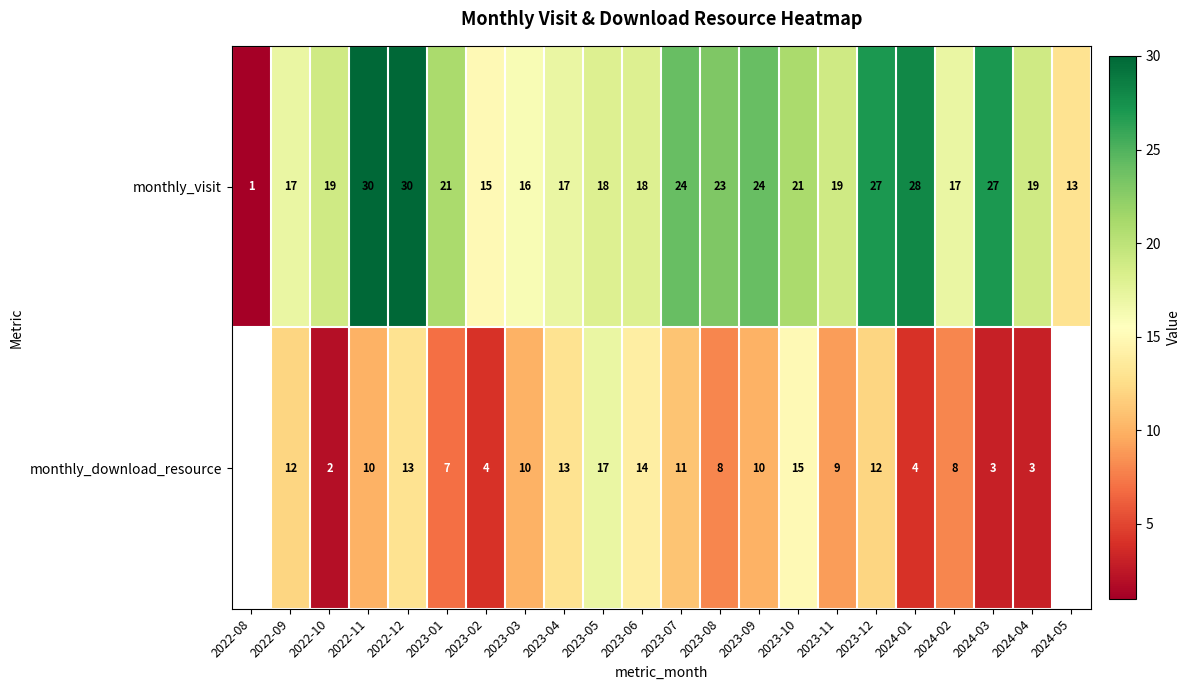

At which category does the chart reach its peak across all series?

2022-11